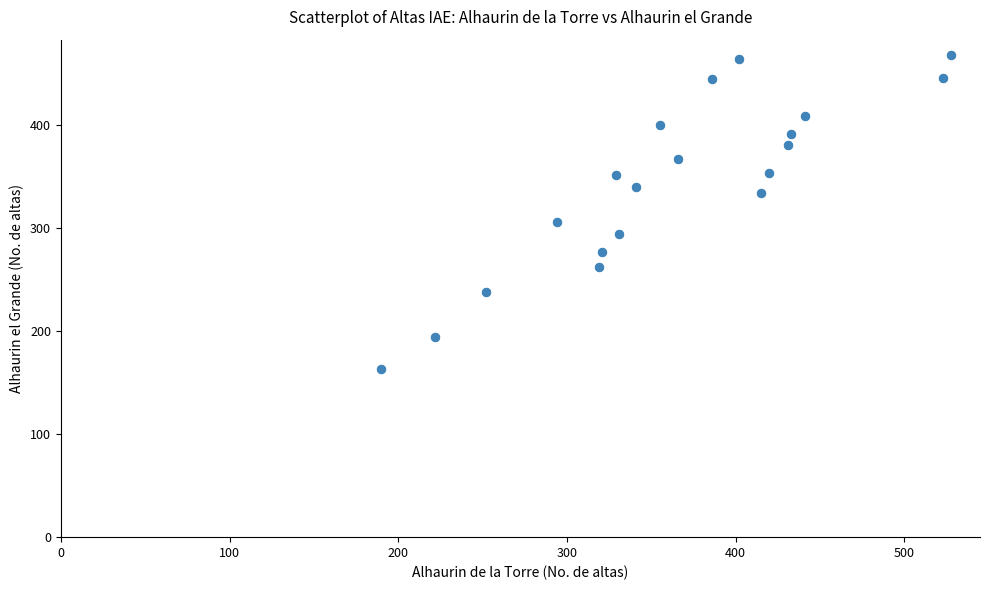

What Y value in the scatter plot is closest to 315?

306